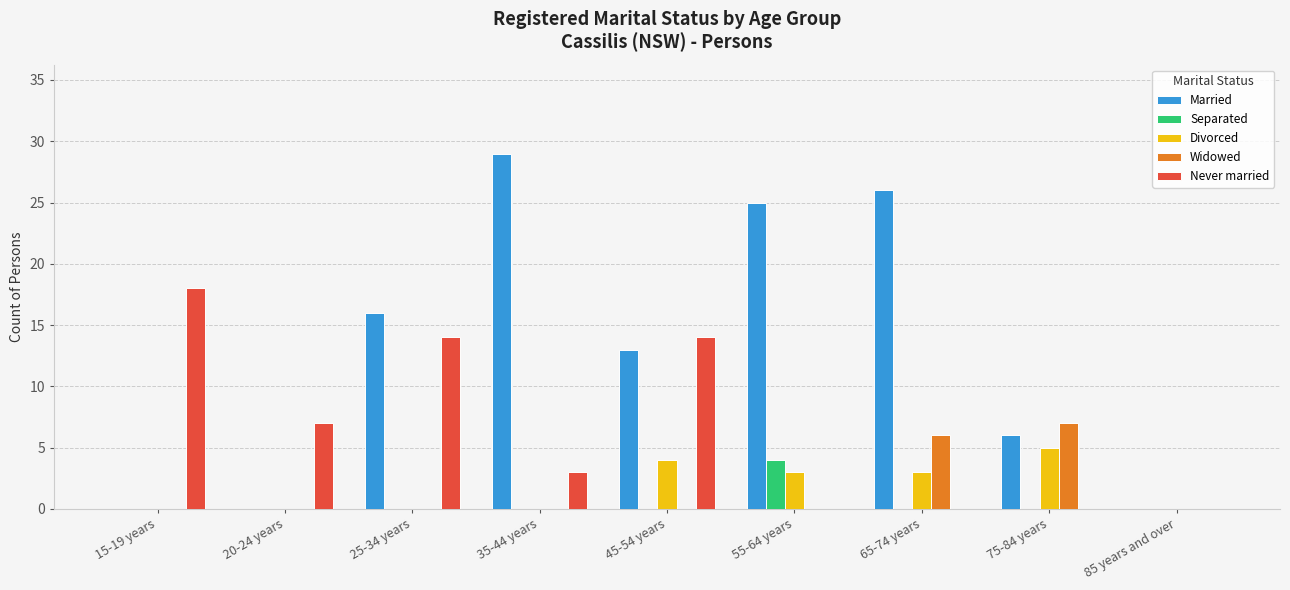

Are the bars horizontal?

No